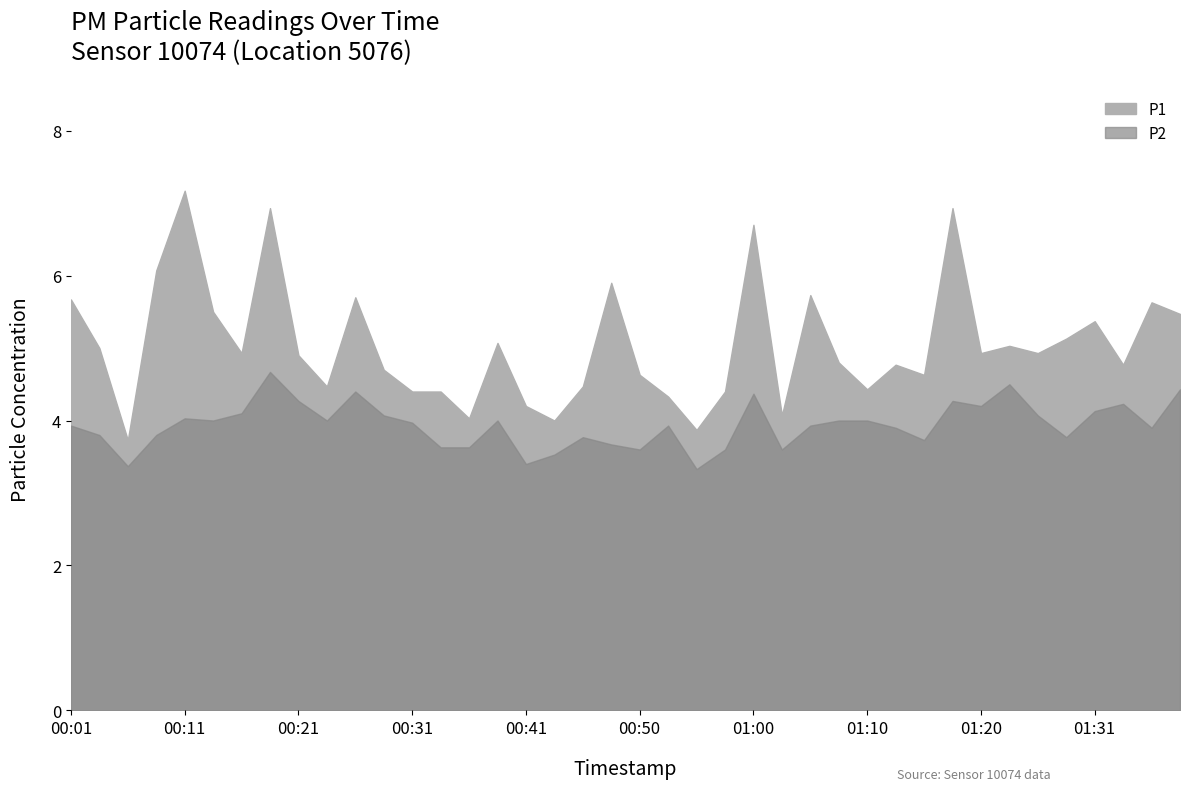

What is the value of the P2 point at the 3rd from the left?

3.4